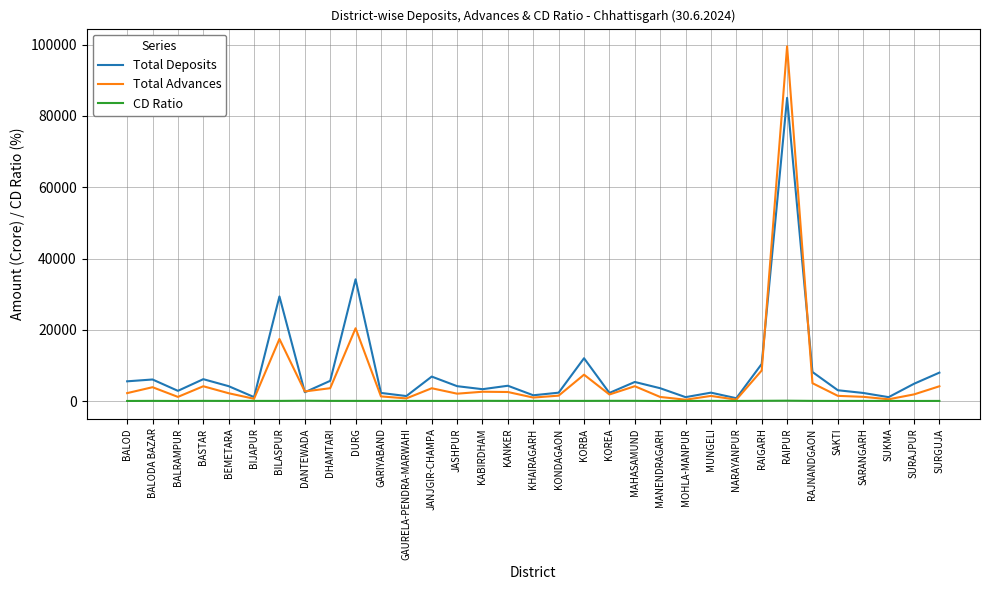

At which category is the sum across all series the highest?

RAIPUR